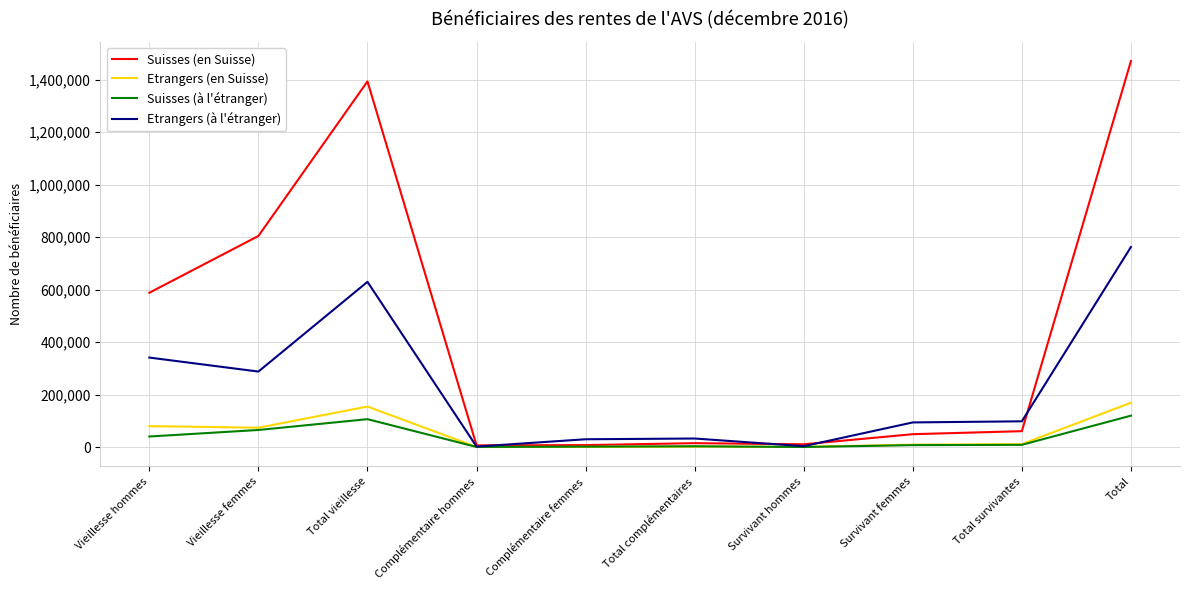

What is the highest value of the Suisses (en Suisse) series?

1470253